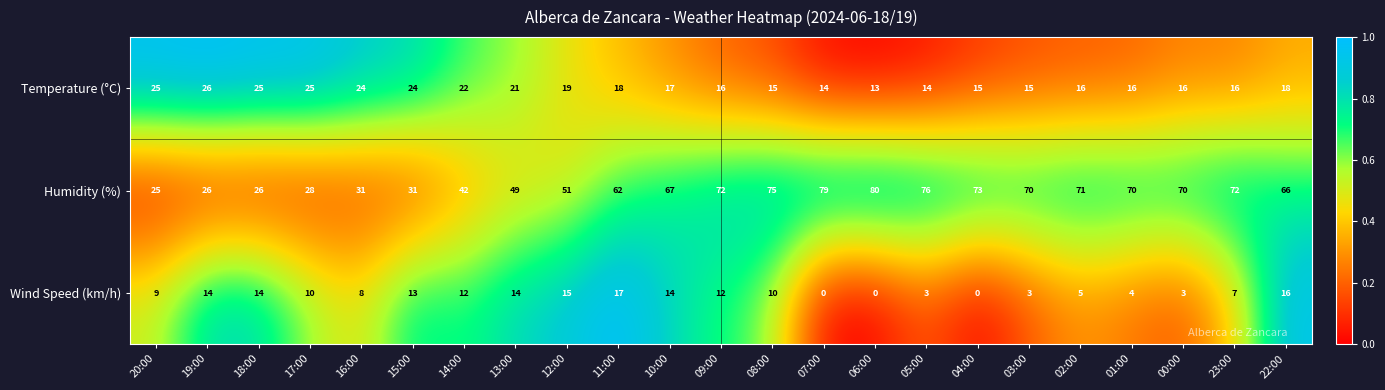

The value of Wind Speed (km/h) at 02:00 is 3. True or false?

False